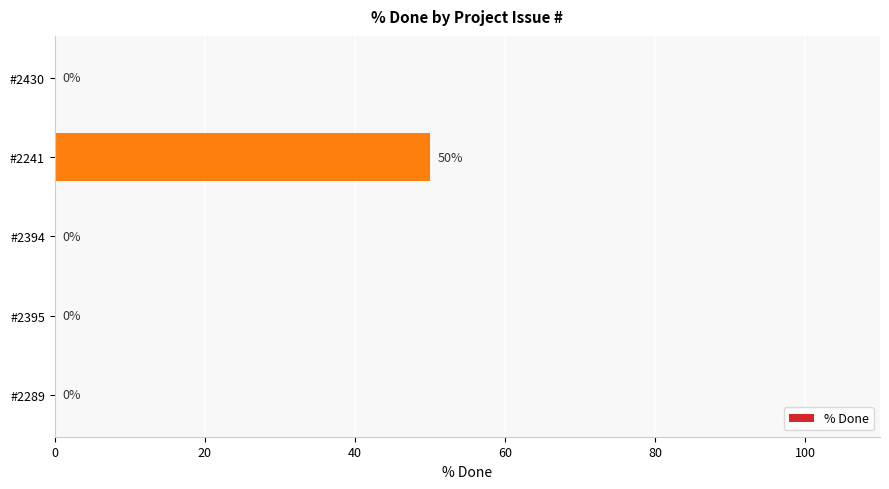

Are the bars horizontal?

Yes